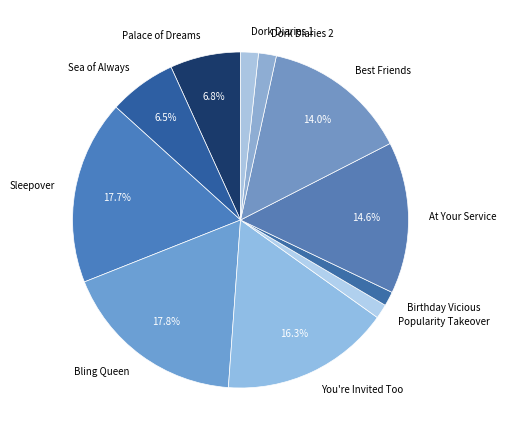

What is the ratio of the value at Palace of Dreams to the value at Popularity Takeover?

4.9